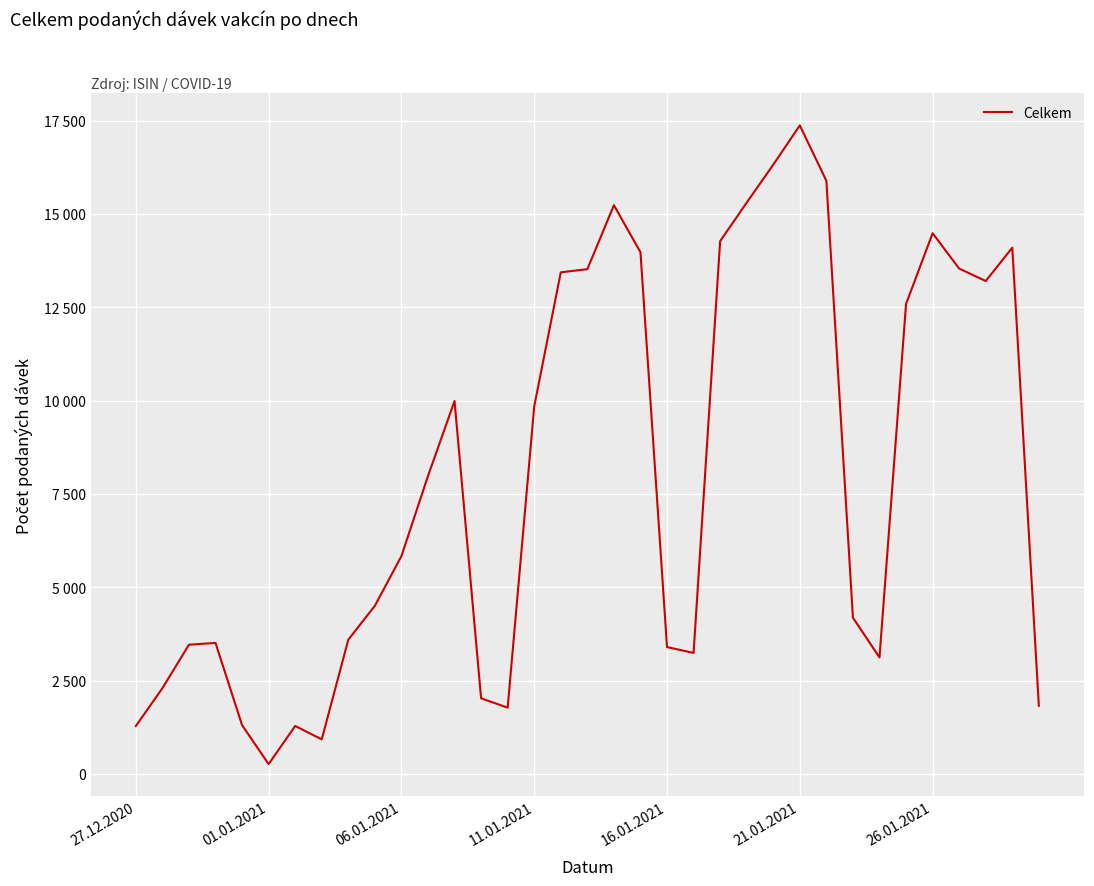

Is this an area chart (filled region under the line)?

No